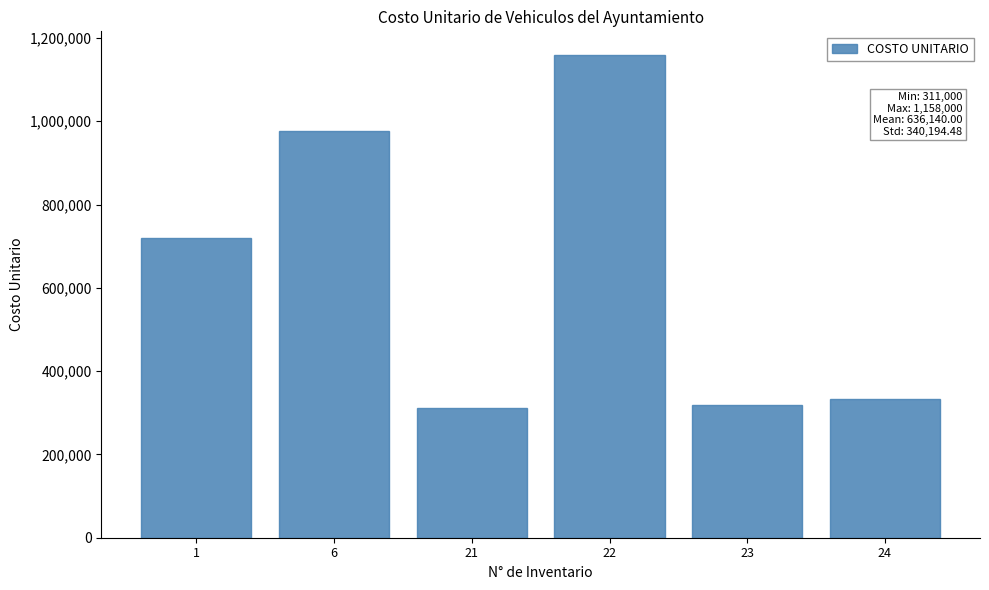

Reading right to left, list all the values displayed in this chart.

24=332300	23=319100	22=1158000	21=311000	6=977740	1=718700